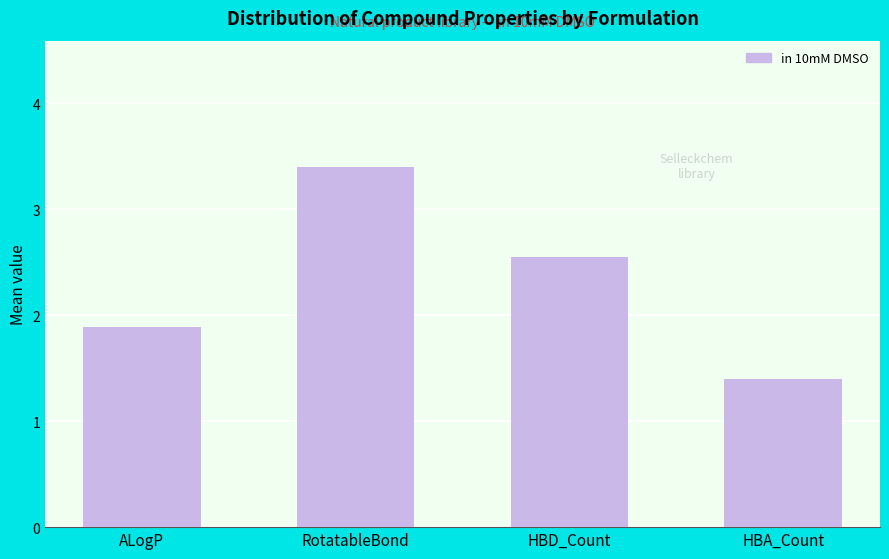

Between HBD_Count and ALogP, which is larger?

HBD_Count